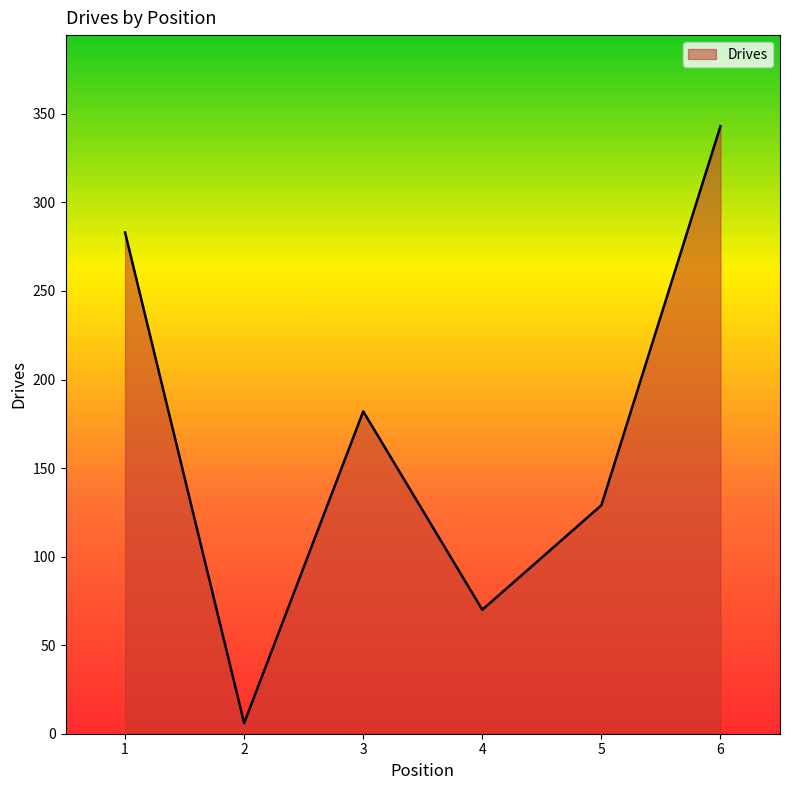

What is the maximum value shown in the chart?

343